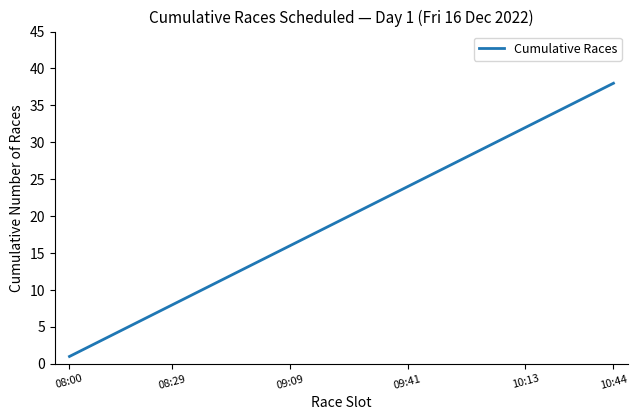

What is the maximum value shown in the chart?

38